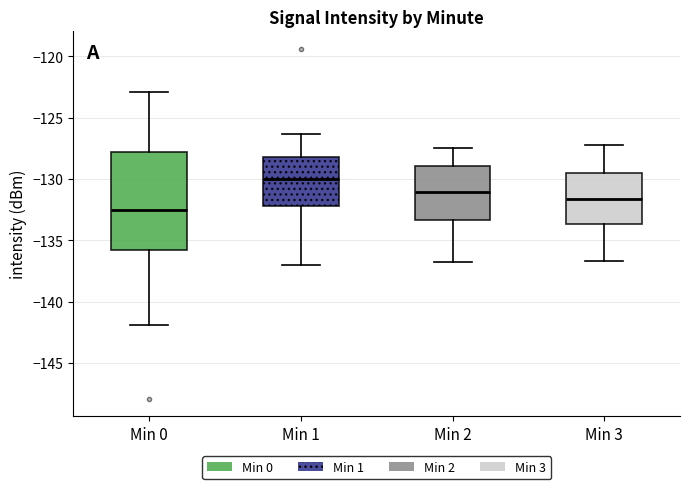

Which box has the lowest median line?

Min 0